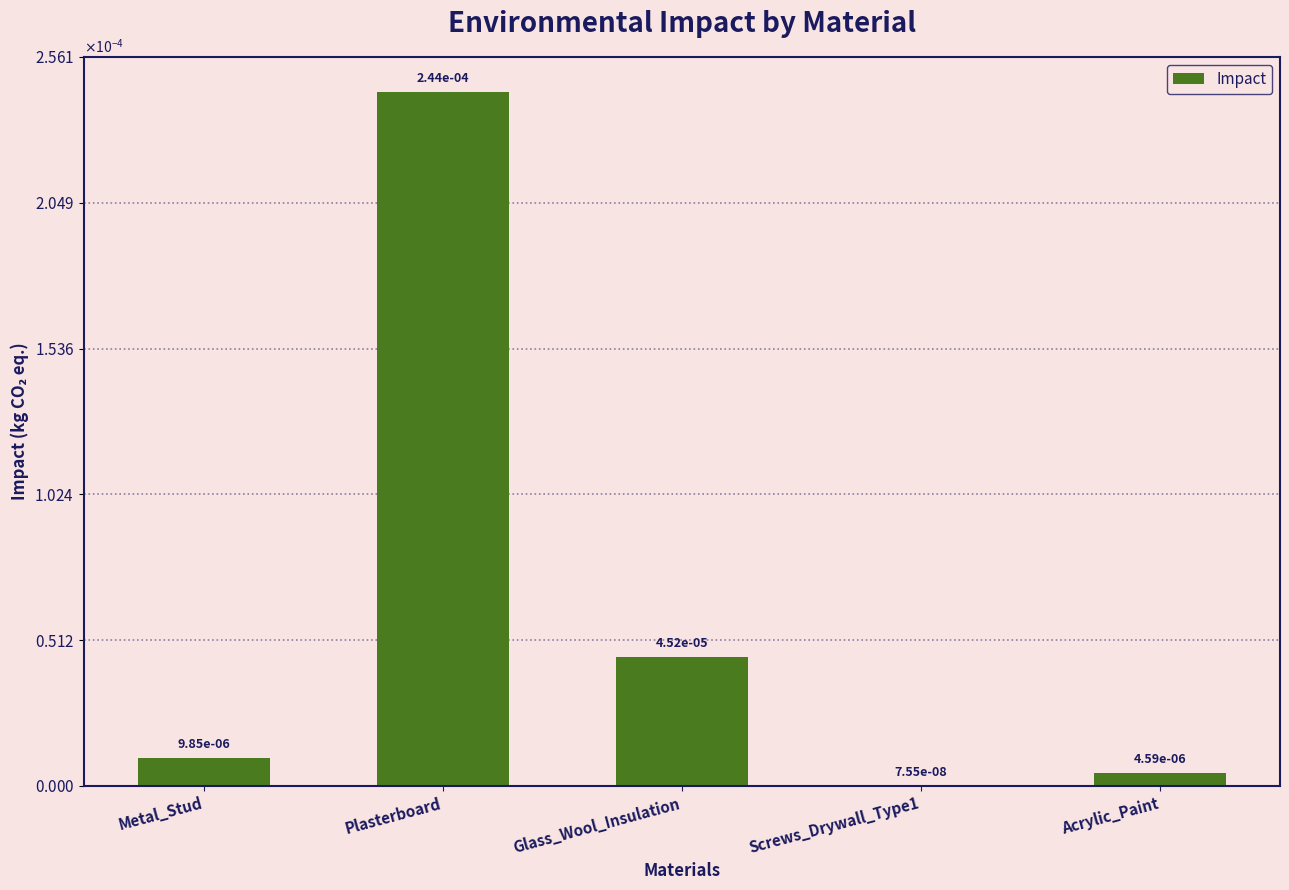

The chart shows a value of 0.0 at Metal_Stud. True or false?

False